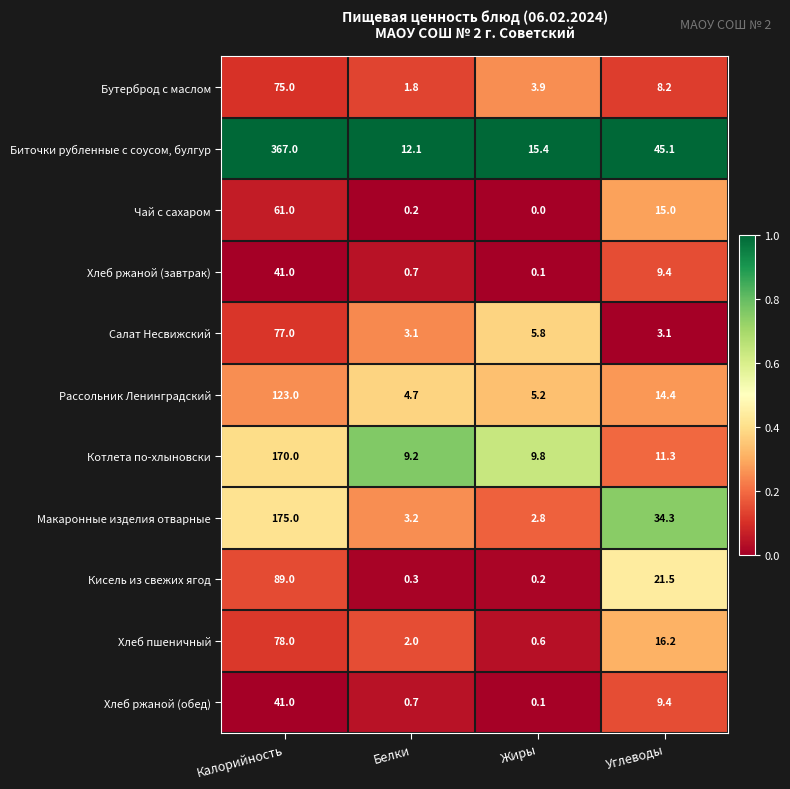

Rank the categories by Хлеб ржаной (завтрак) value from highest to lowest.

Калорийность, Углеводы, Белки, Жиры